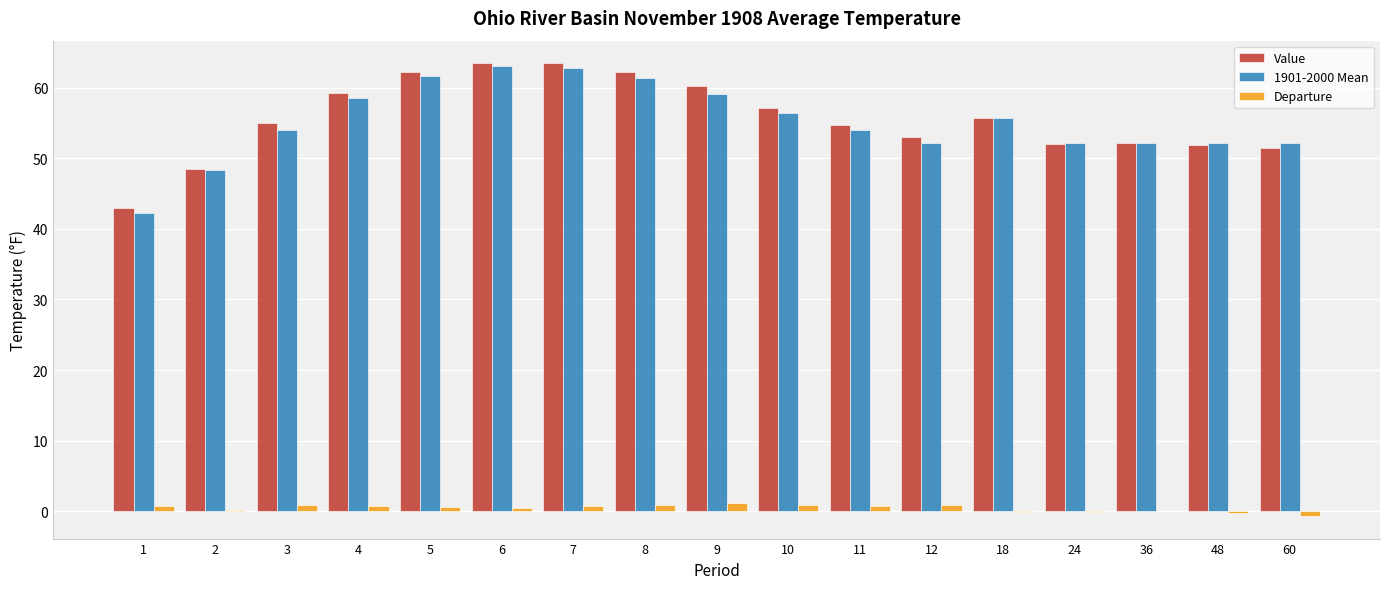

What is the sum of all Departure values?

7.2